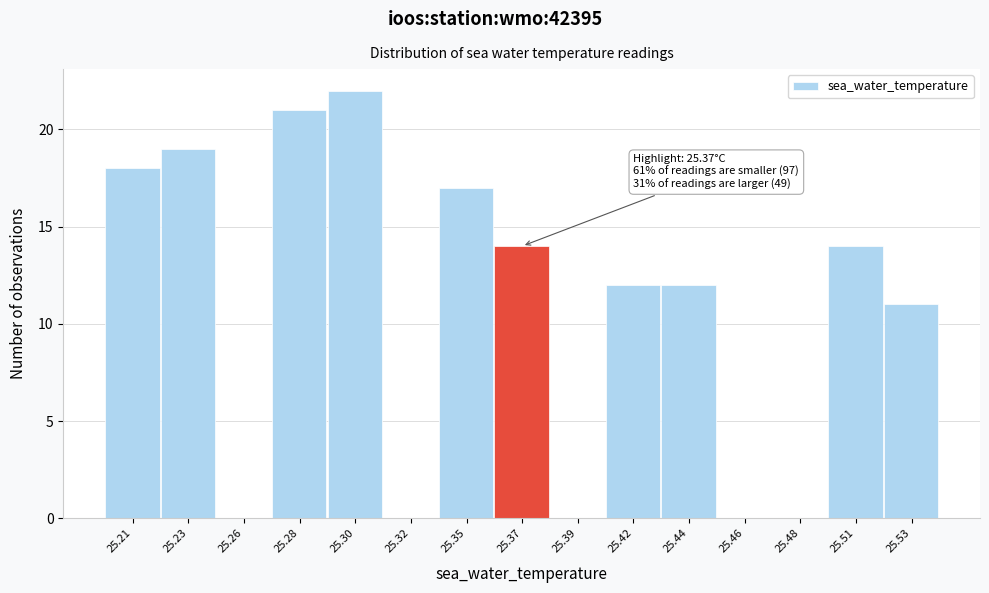

Reading right to left, transcribe all the data shown in this chart.

25.53=11	25.51=14	25.48=0	25.46=0	25.44=12	25.42=12	25.39=0	25.37=14	25.35=17	25.32=0	25.30=22	25.28=21	25.26=0	25.23=19	25.21=18